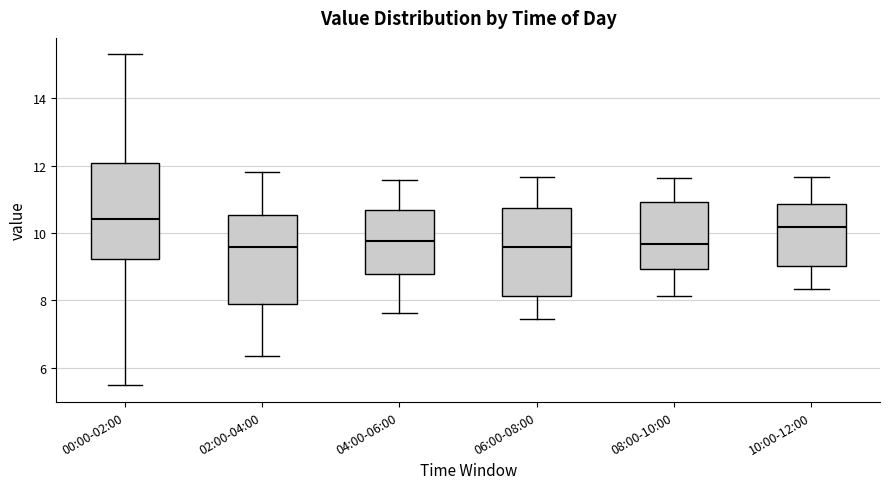

Reading left to right, read every box against the y-axis: the position of its median line, the range the box covers, and the ends of its whiskers. The values are not printed on the chart, so give them approximately, as read against the axis.

00:00-02:00: median 10.4, box 9.2 to 12.0, whiskers 5.4 to 15.4
02:00-04:00: median 9.6, box 8.0 to 10.6, whiskers 6.4 to 11.8
04:00-06:00: median 9.8, box 8.8 to 10.6, whiskers 7.6 to 11.6
06:00-08:00: median 9.6, box 8.2 to 10.8, whiskers 7.4 to 11.6
08:00-10:00: median 9.6, box 9.0 to 11.0, whiskers 8.2 to 11.6
10:00-12:00: median 10.2, box 9.0 to 10.8, whiskers 8.4 to 11.6